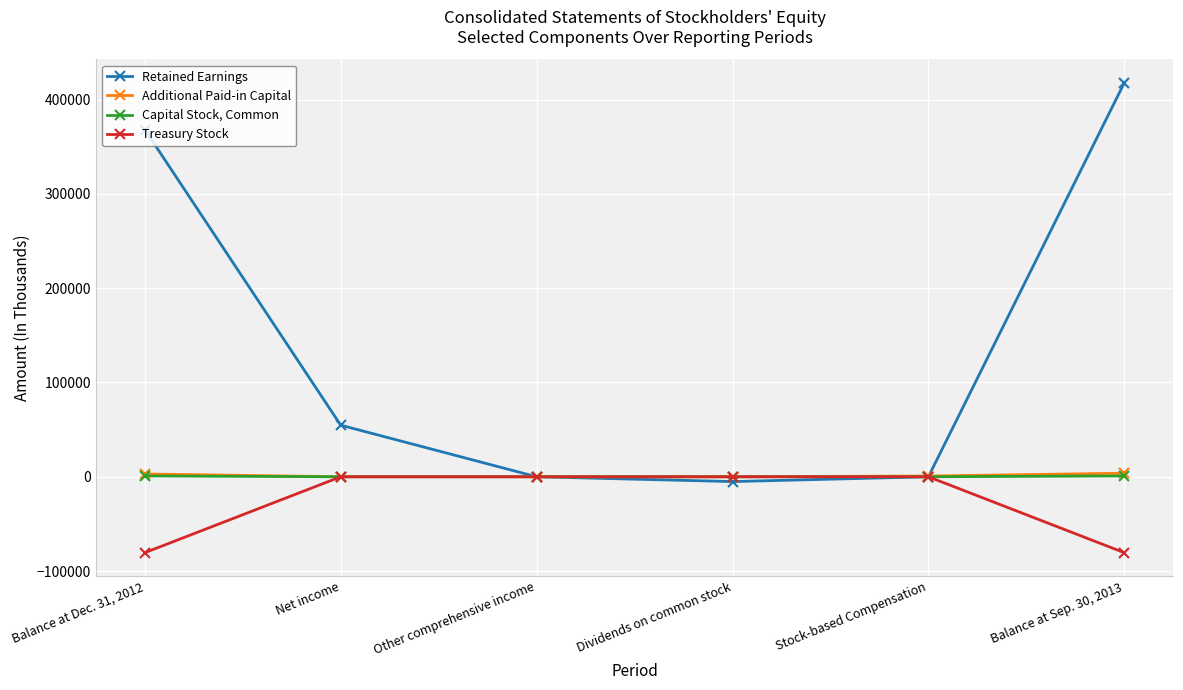

What is the label of the 5th point from the right?

Net income